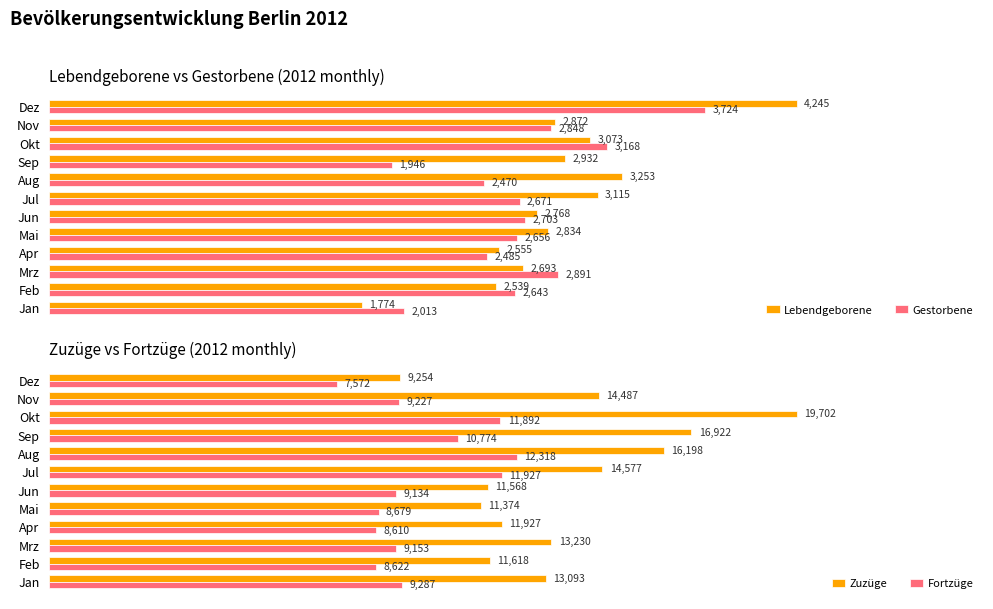

What is the value of the Zuzüge bar at the 9th from the left?

16922